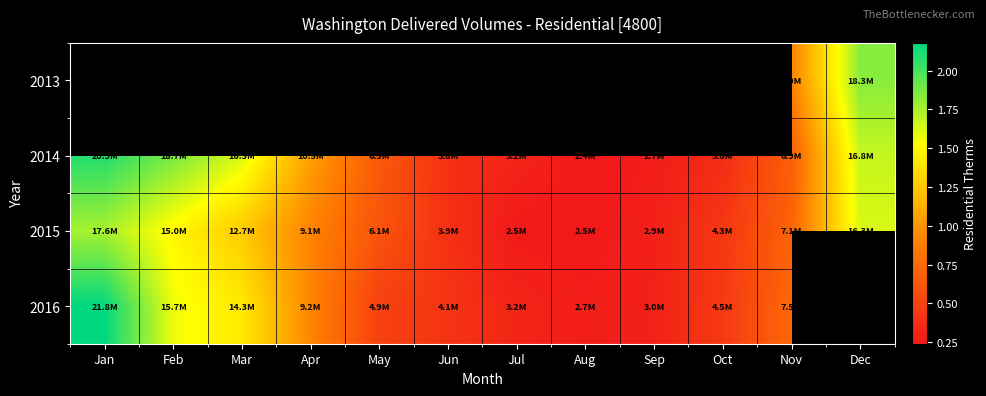

What is the difference between the maximum and minimum values in the 2014 series?

18494519.0